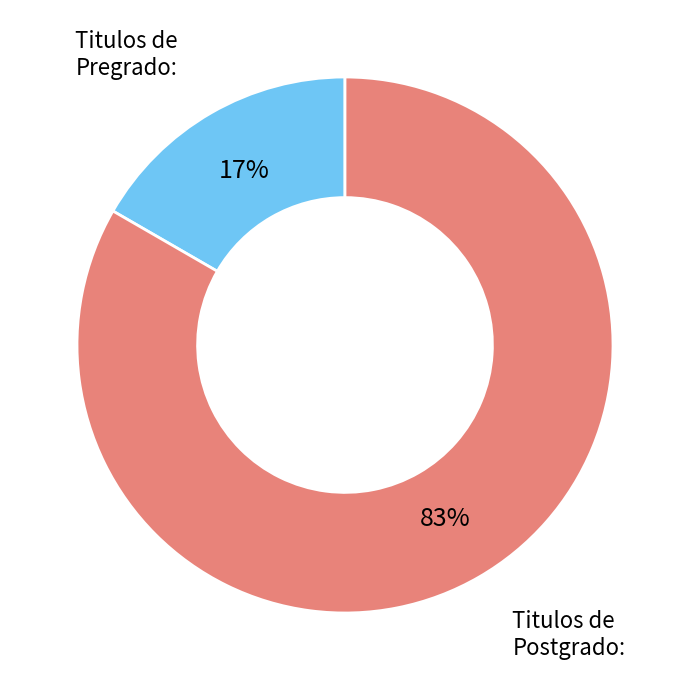

Do Titulos de Postgrado: and Titulos de Pregrado: together represent more than half of the pie?

Yes